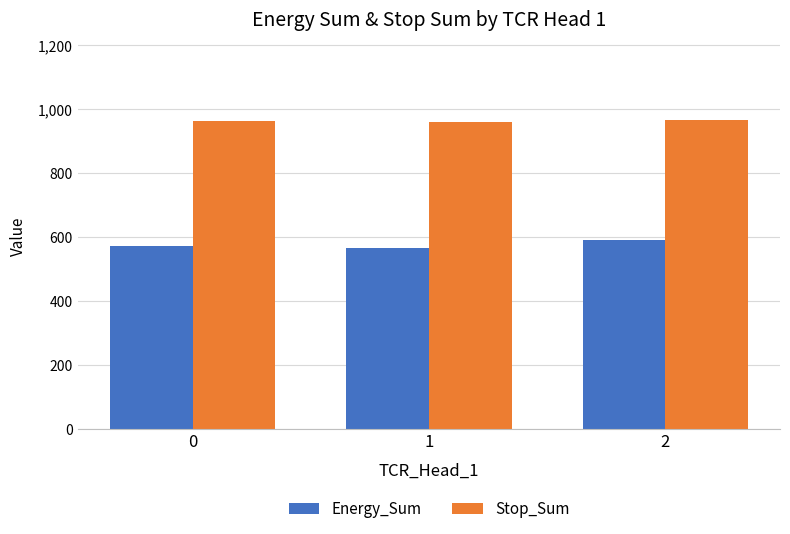

What is the difference between the Stop_Sum values at 1 and 2?

8